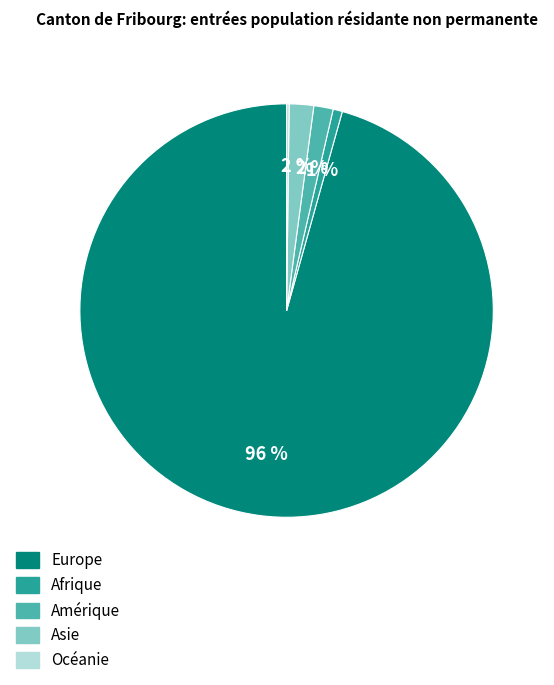

To the nearest percent, what is the average slice percentage?

20%